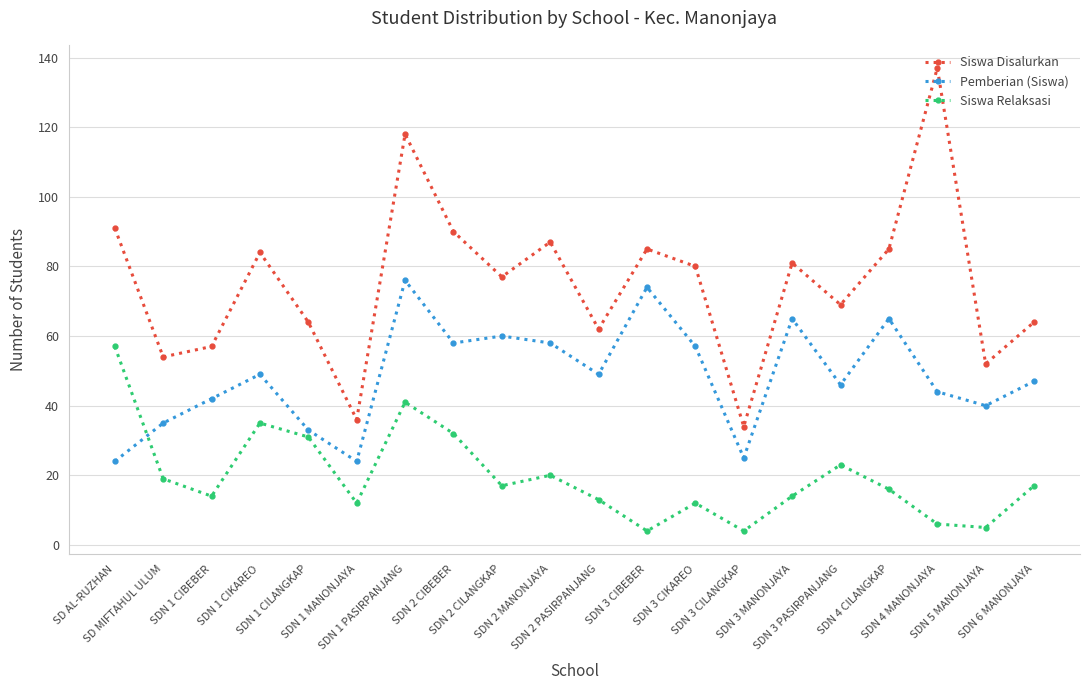

How many distinct data groups are displayed?

3